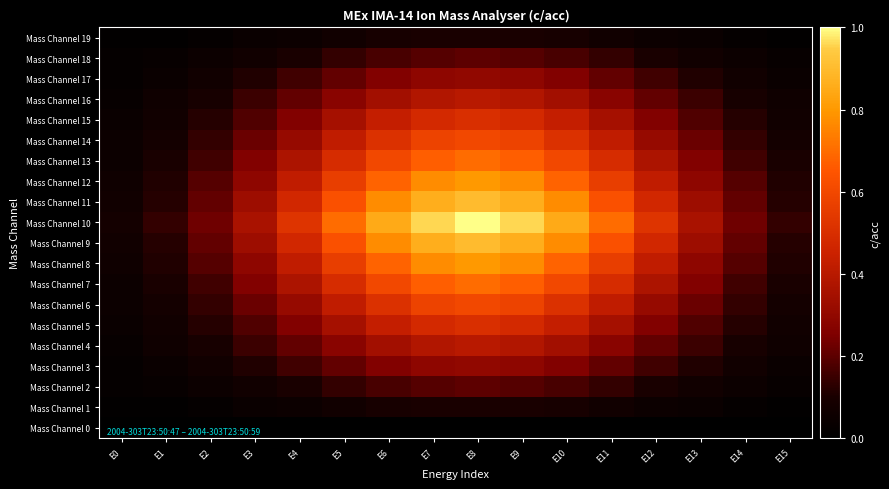

Which label corresponds to the smallest value in the chart?

E0